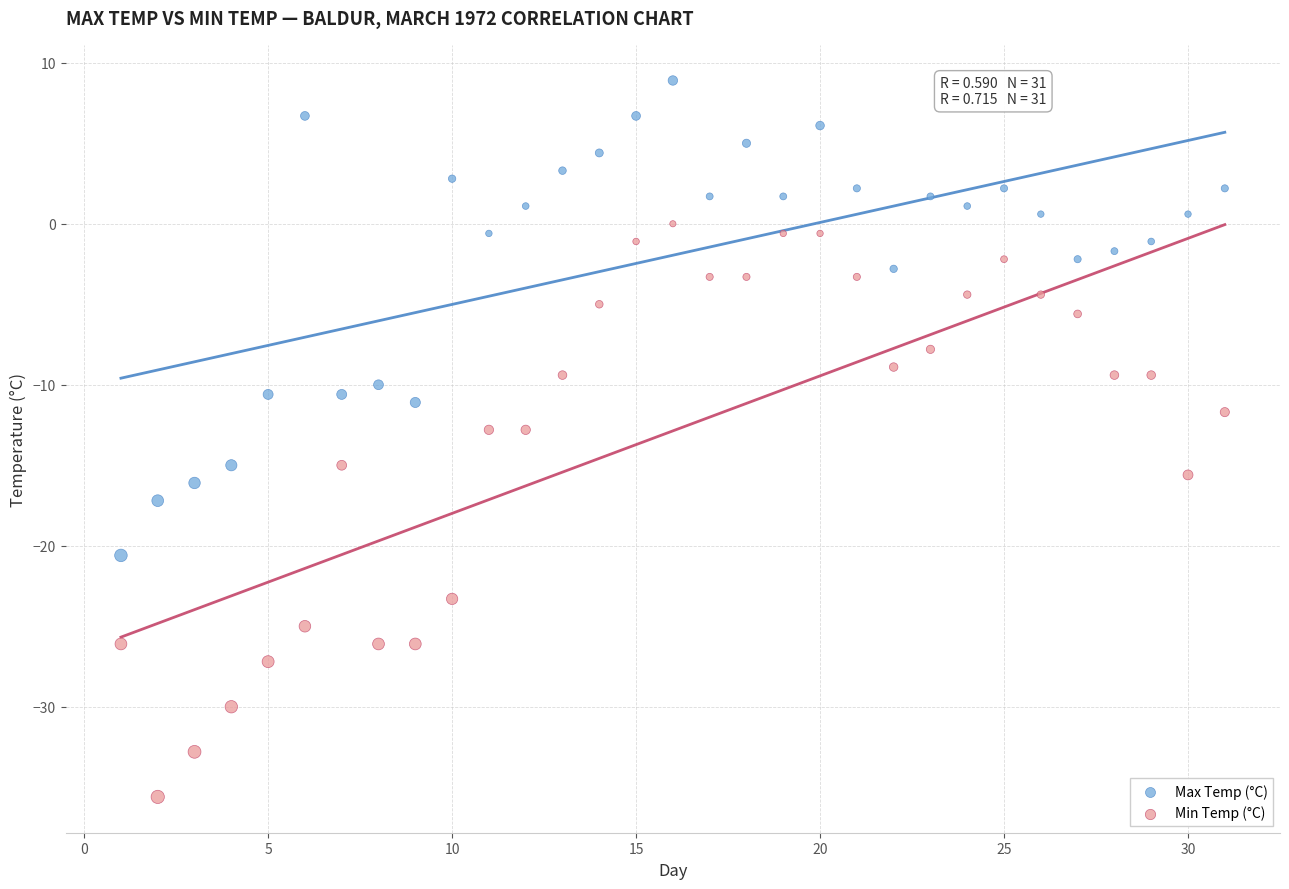

Across all data points, what is the range of X values (max minus min)?

30.0